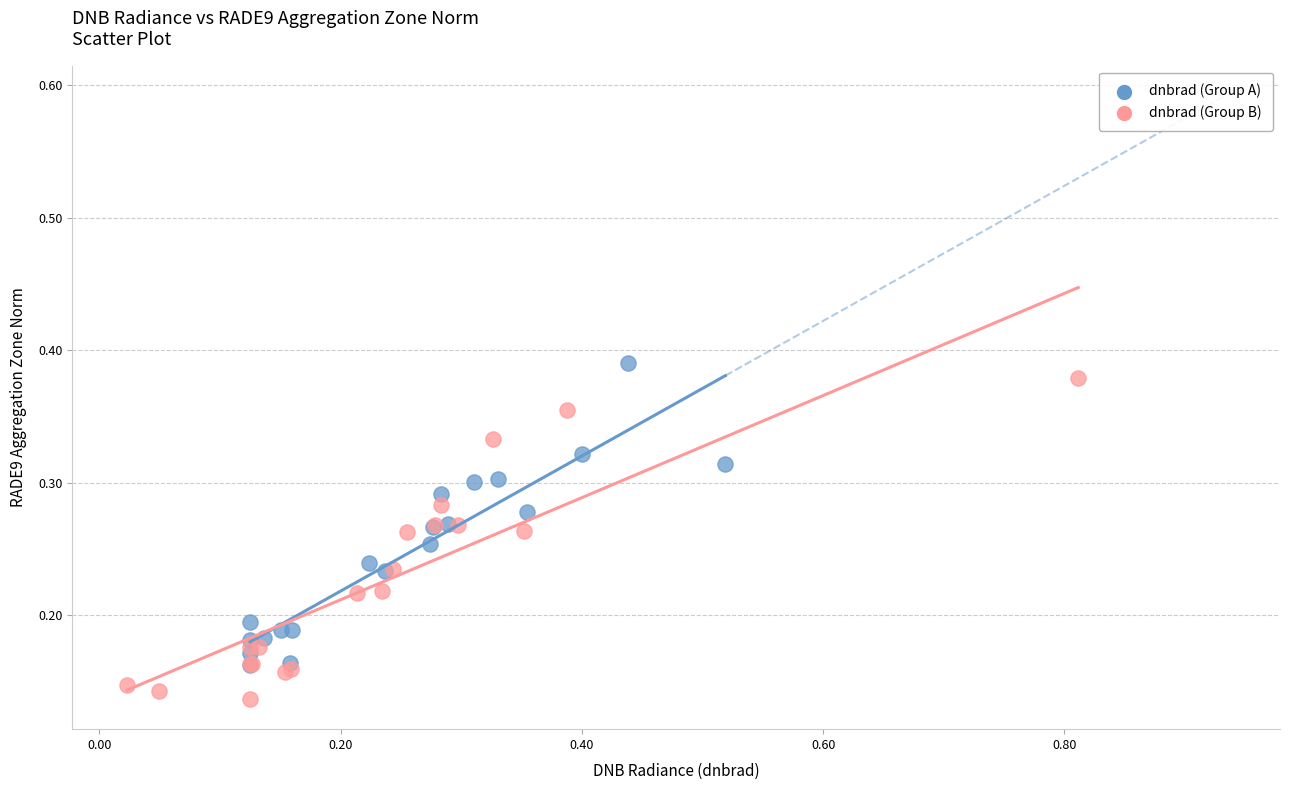

Which series reaches the minimum Y coordinate?

dnbrad (Group B)